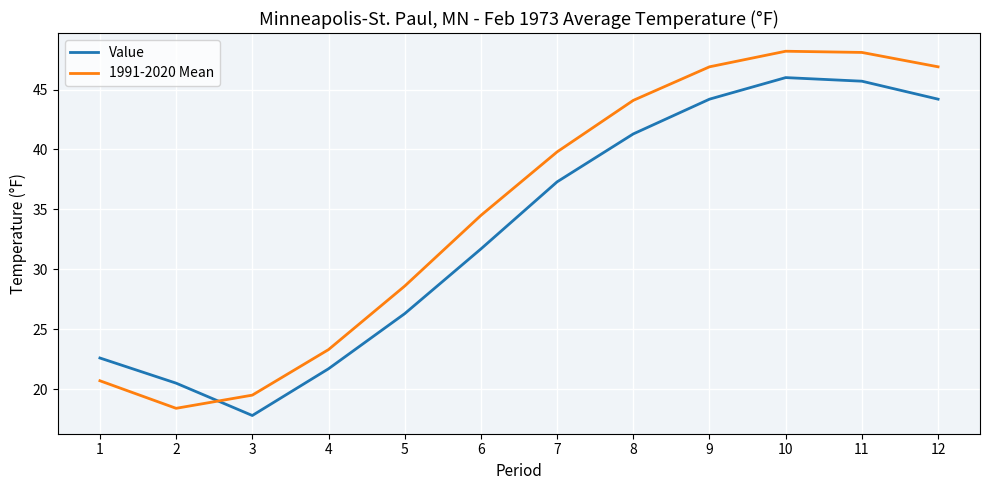

What is the minimum value for Value?

17.8